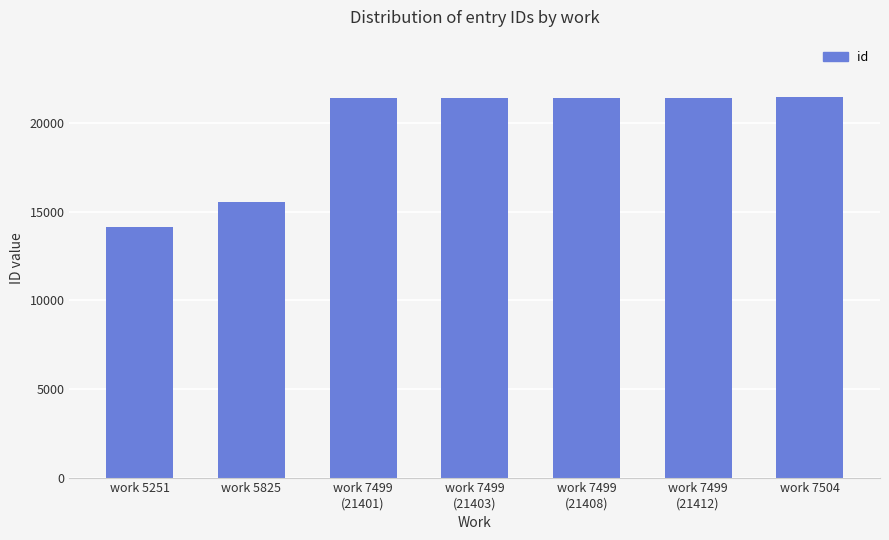

Which label corresponds to the smallest value in the chart?

work 5251